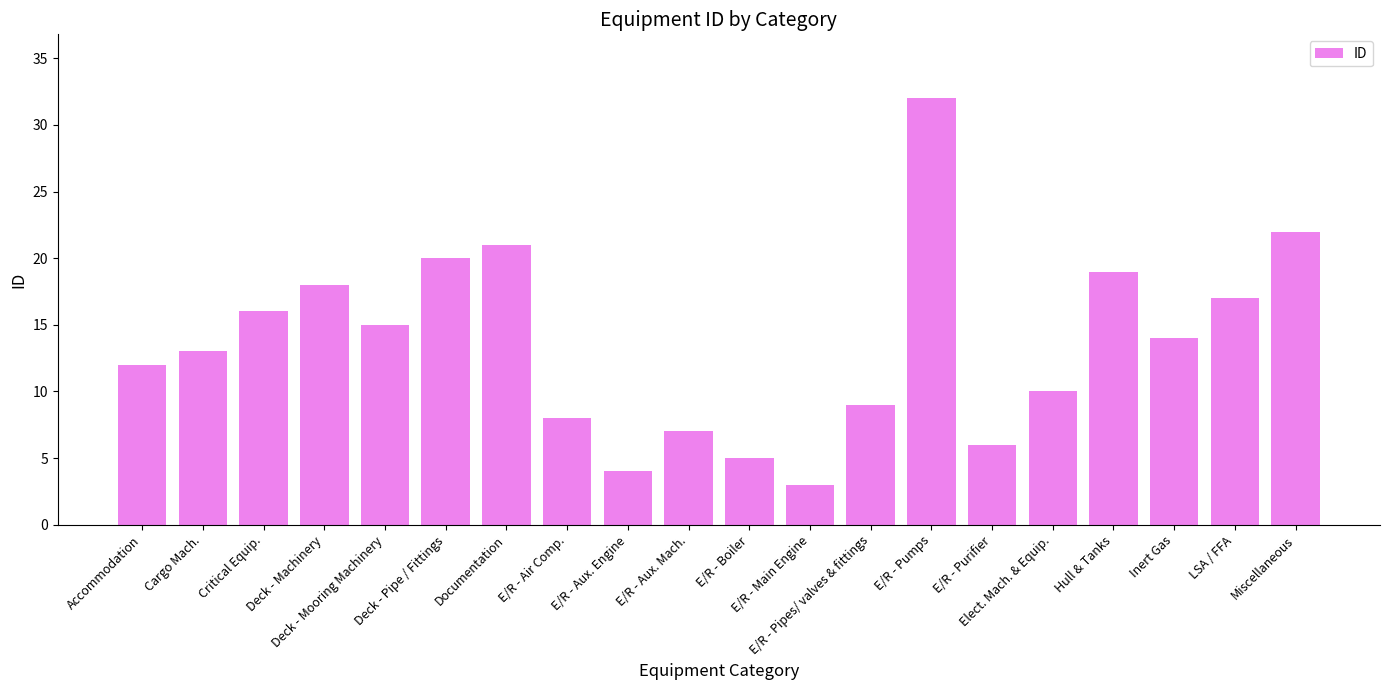

What is the difference between the second highest and second lowest values?

18